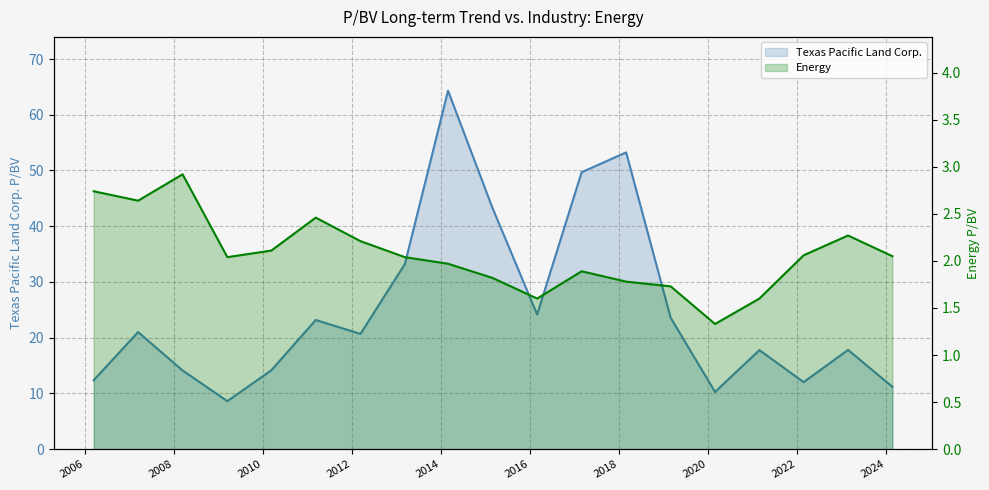

Between 2010-03-12 and 2008-03-14, which is larger?

2010-03-12